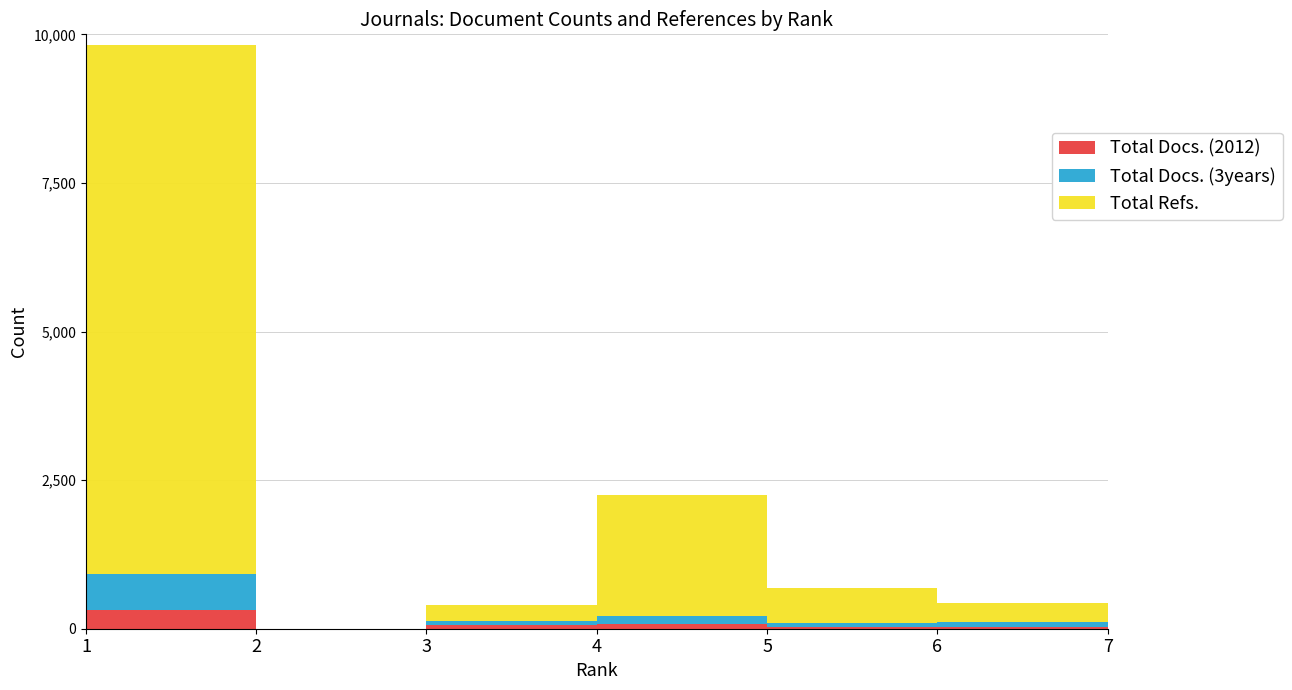

Where is the first local maximum for Total Docs. (3years)?

4